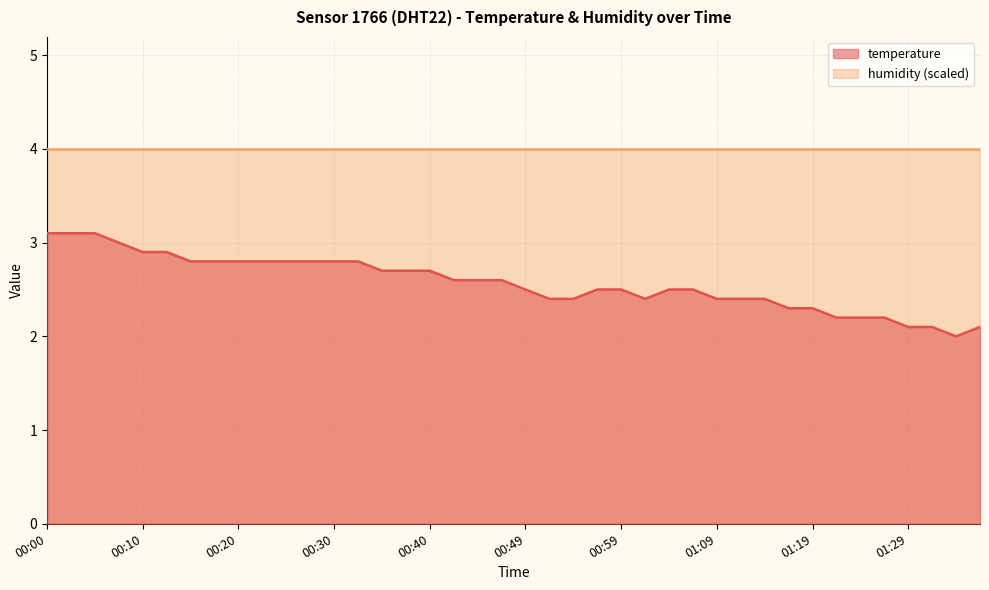

How many lines are shown in the chart?

2